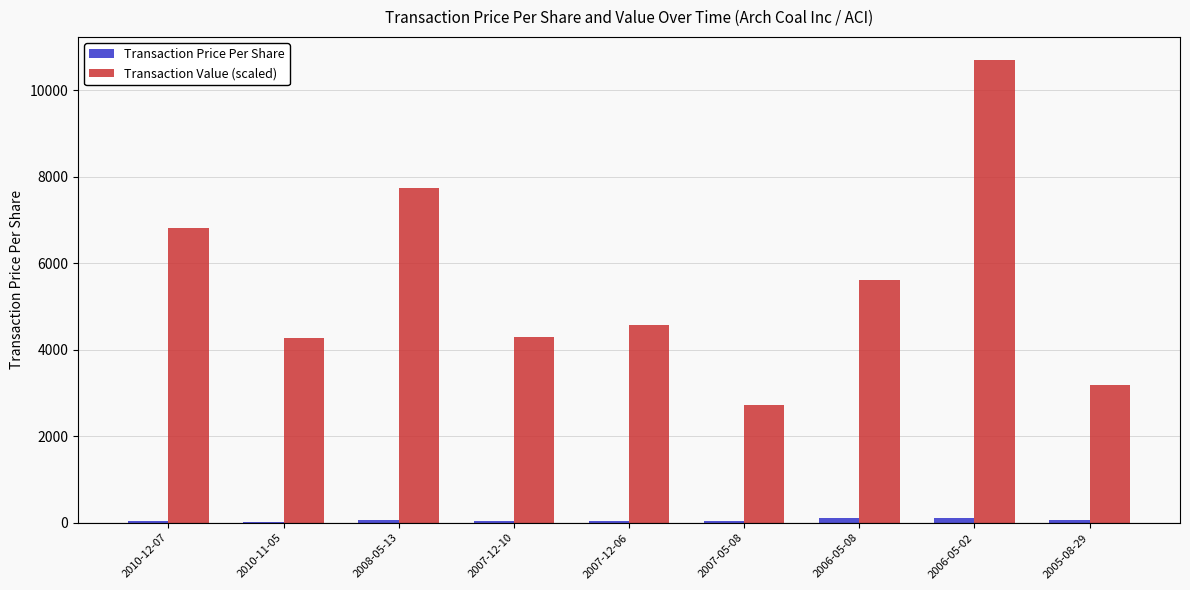

The value of Transaction Value (scaled) at 2007-12-10 is 4294.2. True or false?

True